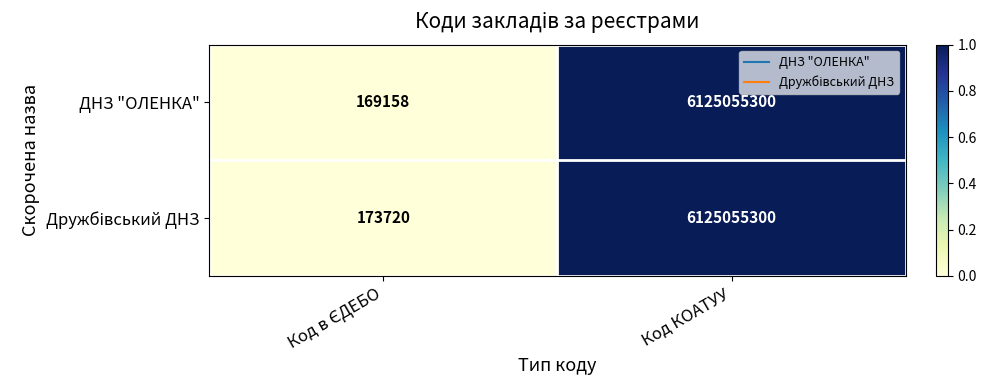

Which category has the highest value across all series?

Код КОАТУУ